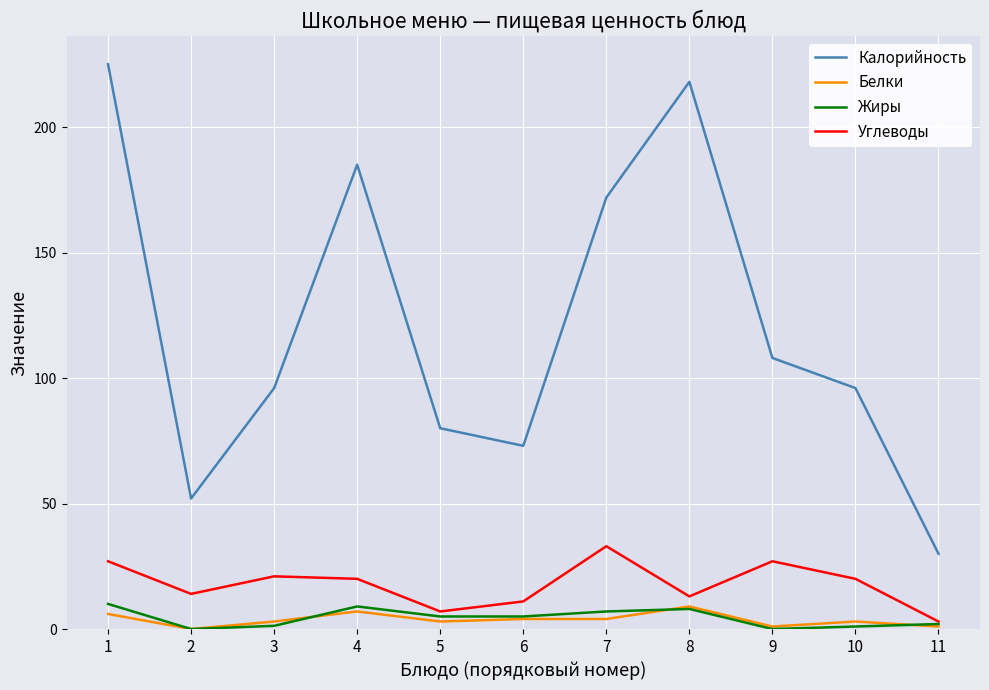

The Углеводы series shows 12.0 at 7. True or false?

False